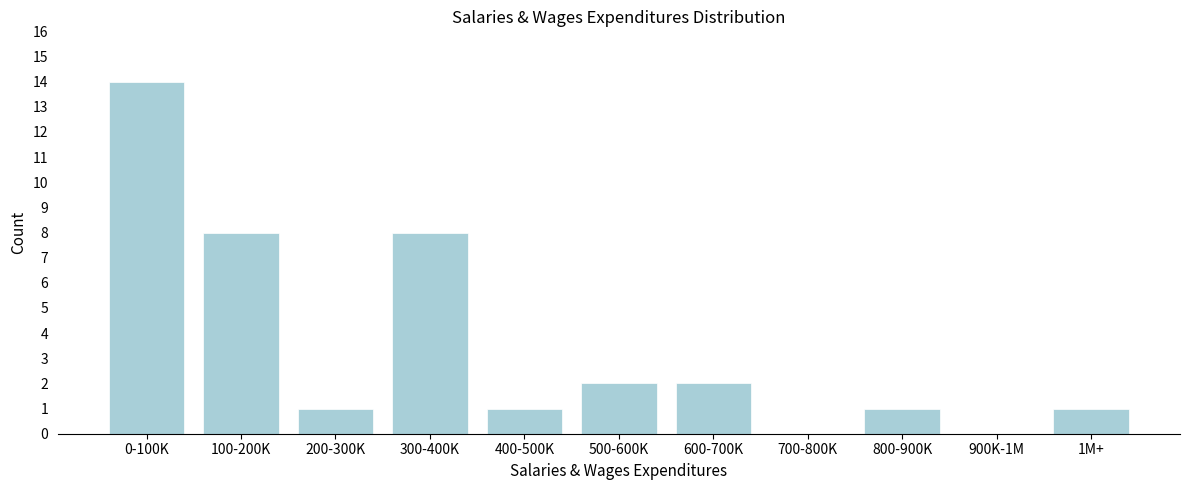

Reading left to right, list all the values displayed in this chart.

0-100K=14	100-200K=8	200-300K=1	300-400K=8	400-500K=1	500-600K=2	600-700K=2	700-800K=0	800-900K=1	900K-1M=0	1M+=1